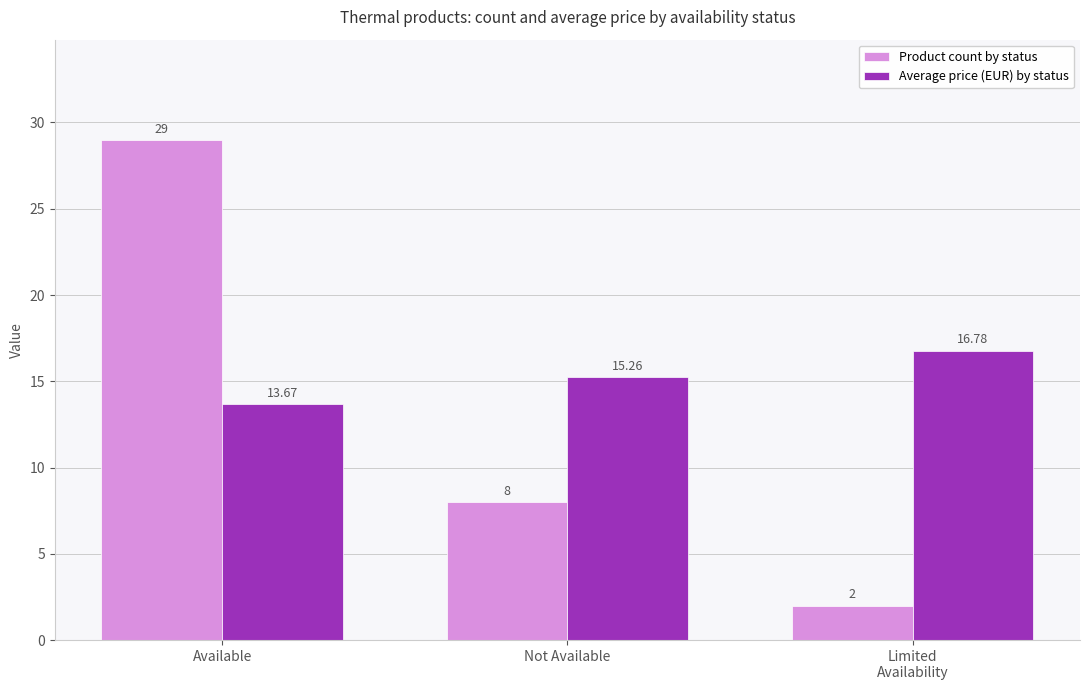

At which label does Average price (EUR) by status first exceed 15?

Not Available